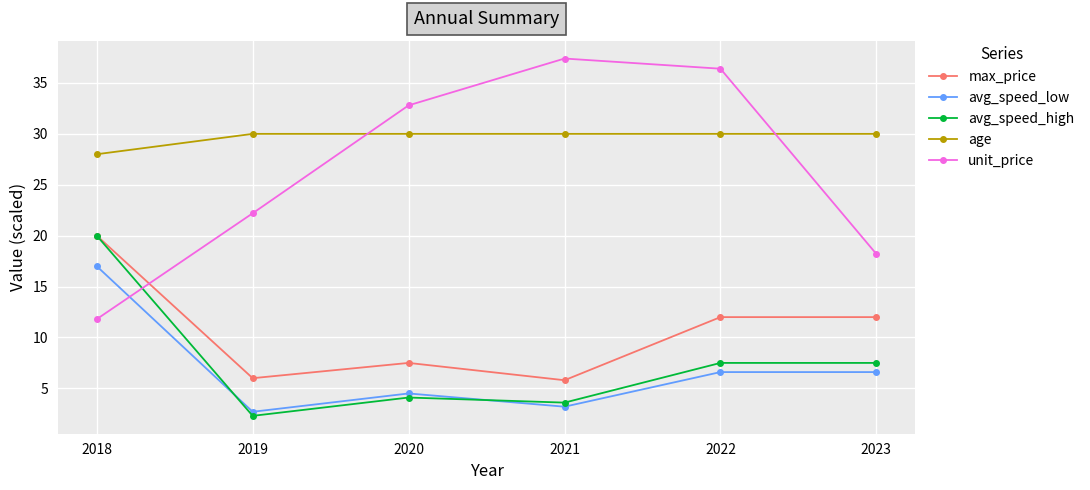

Does the chart have visible grid lines?

Yes